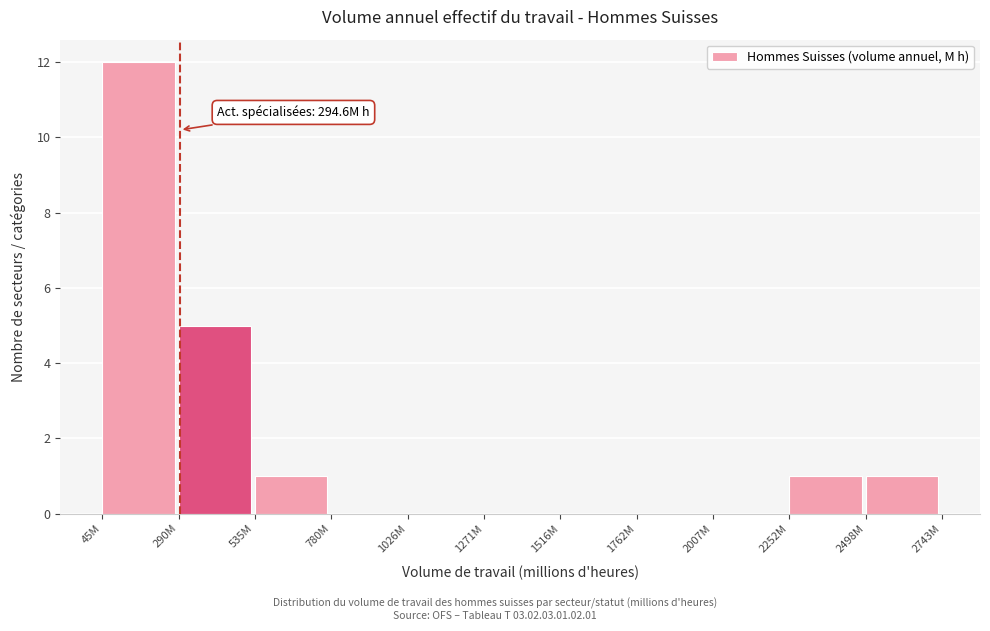

Reading right to left, list all the values displayed in this chart.

2498M=1	2252M=1	2007M=0	1762M=0	1516M=0	1271M=0	1026M=0	780M=0	535M=1	290M=5	45M=12